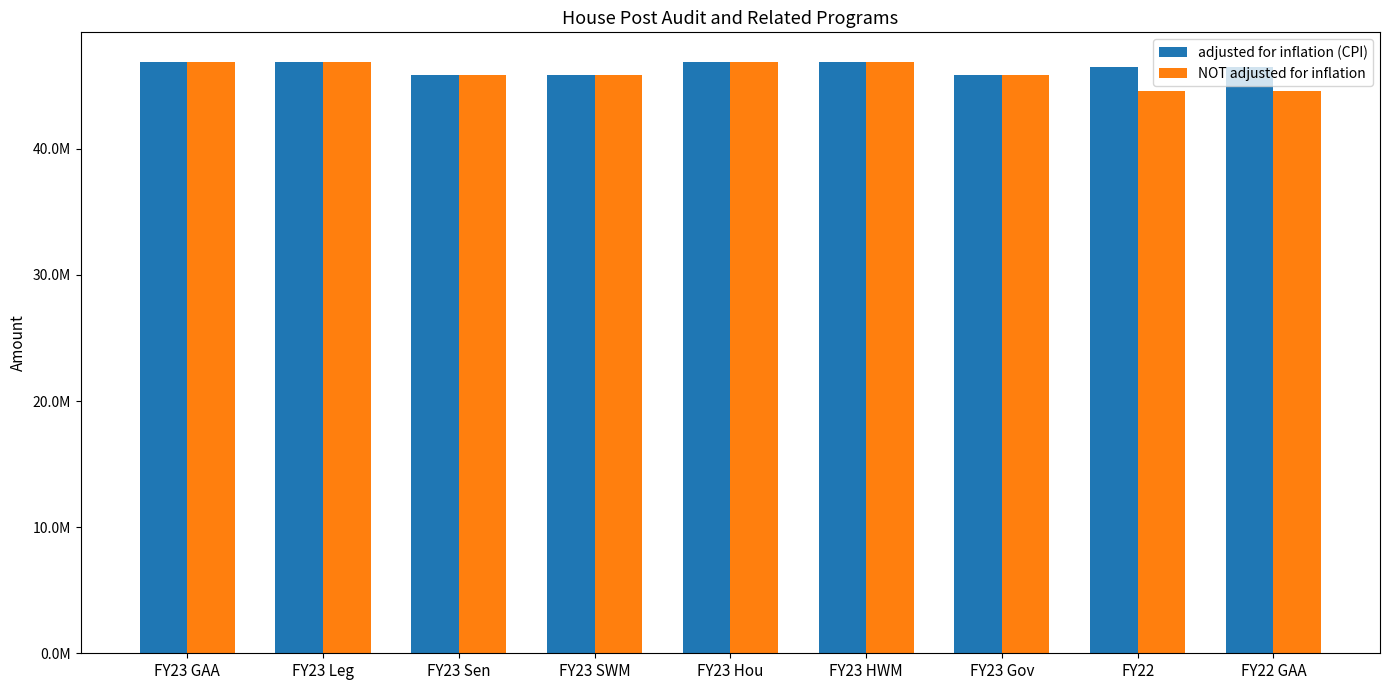

Between FY23 GAA and FY23 Leg, which series saw the biggest shift?

adjusted for inflation (CPI)